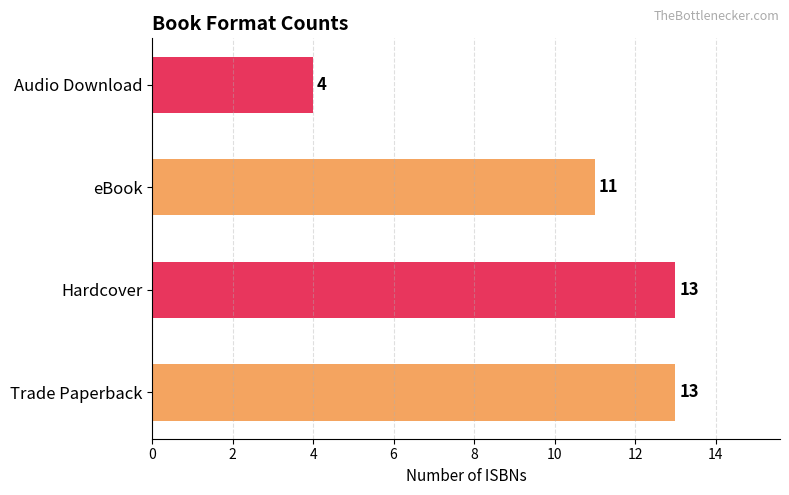

Is it true that the value at eBook is 17?

False